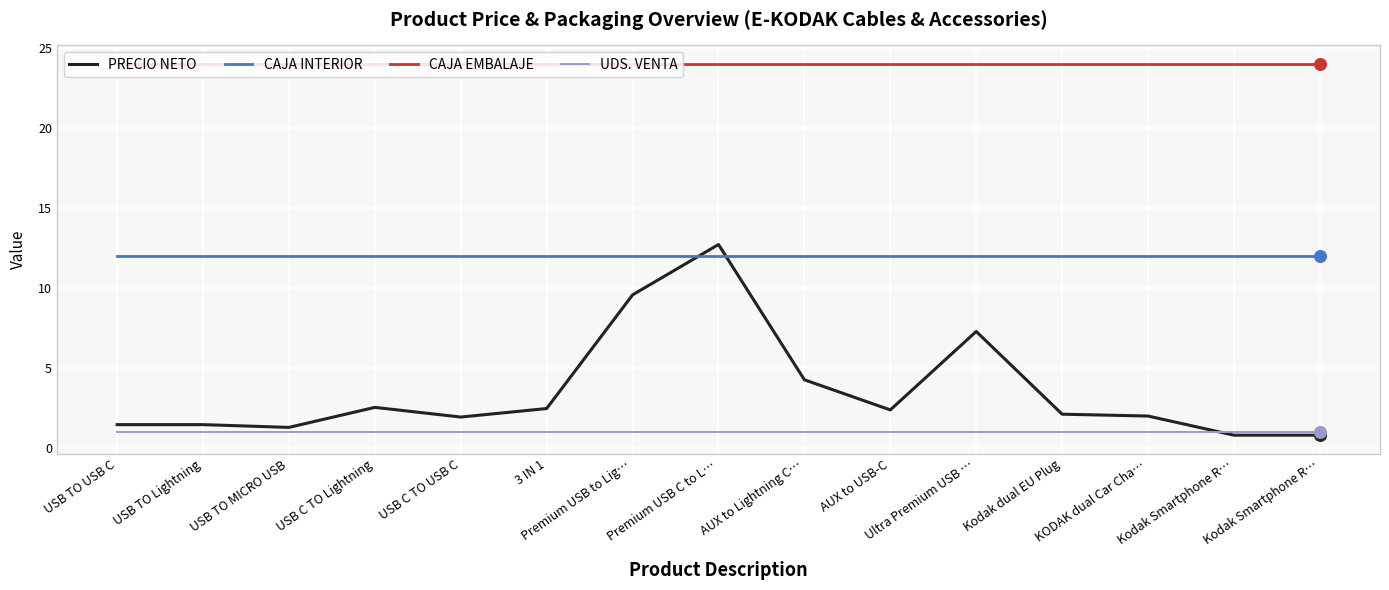

Which series has the largest total across all categories?

CAJA EMBALAJE